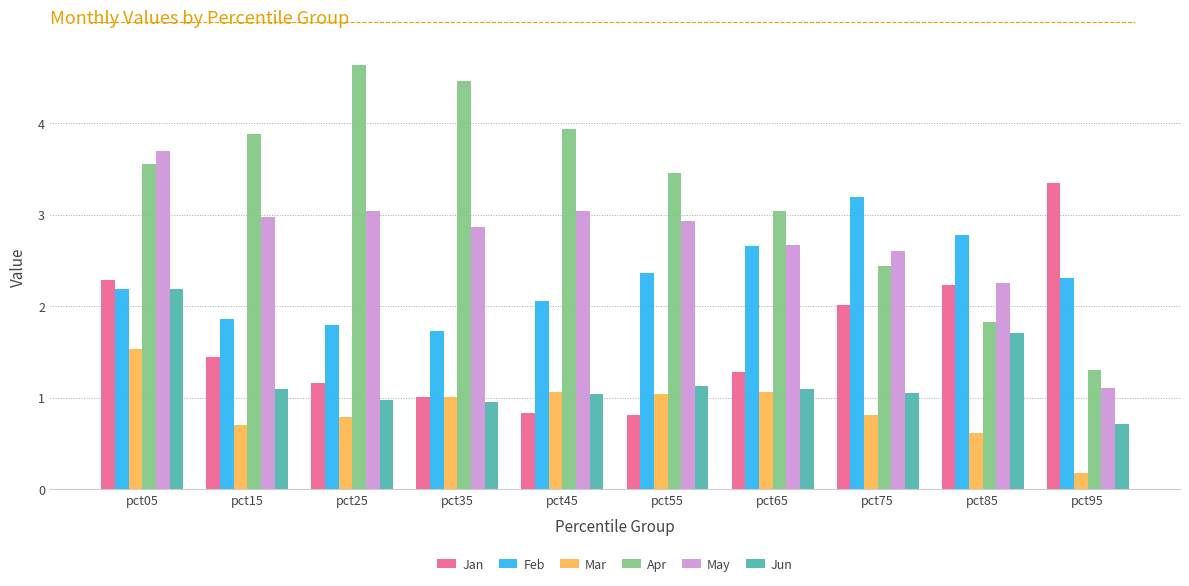

Which series has the largest total across all categories?

Apr